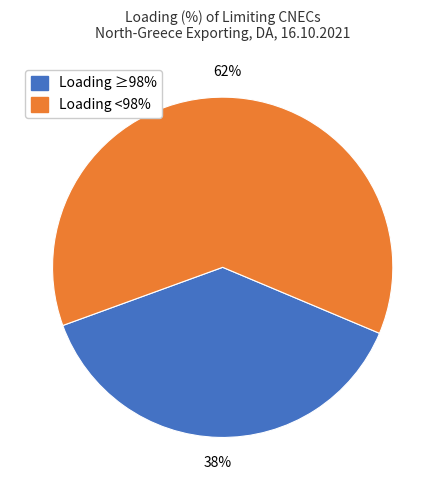

To the nearest percent, what is the average slice percentage?

50%